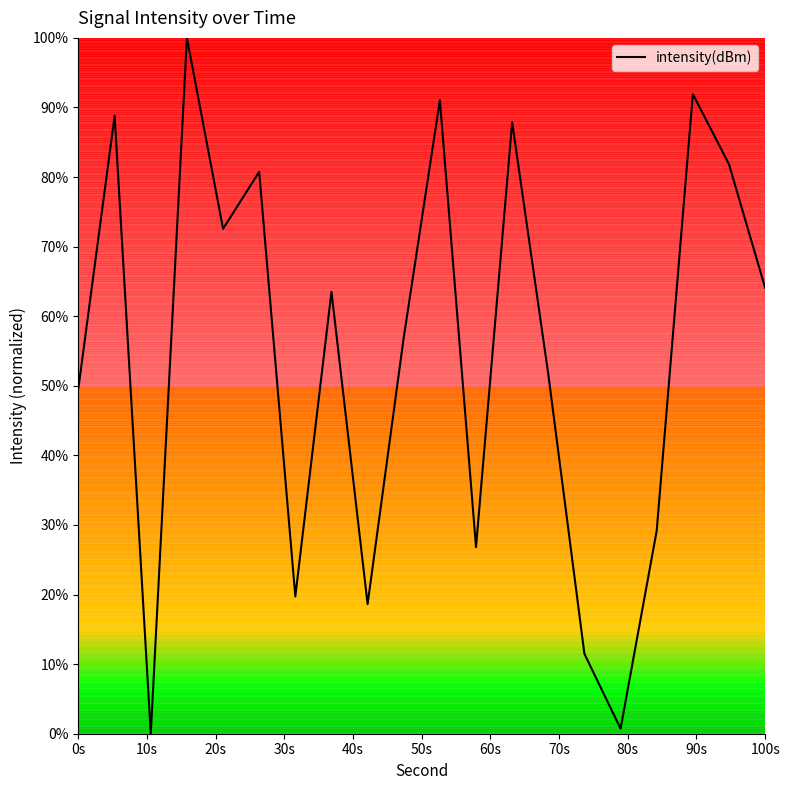

What is the maximum value shown in the chart?

100.0